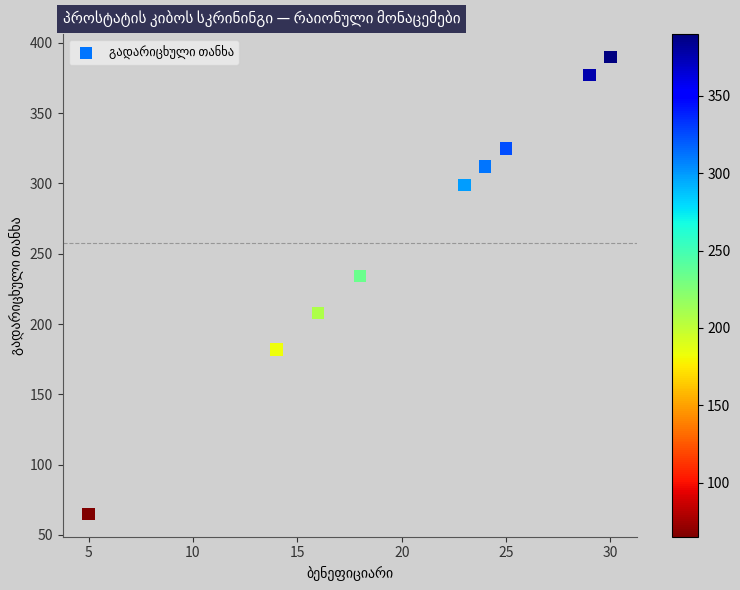

What Y value in the scatter plot is closest to 227?

234